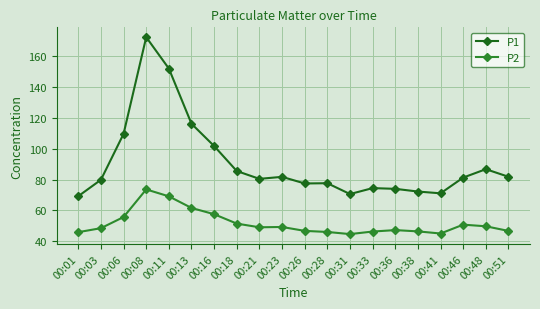

Does the chart display data point markers on the line(s)?

Yes